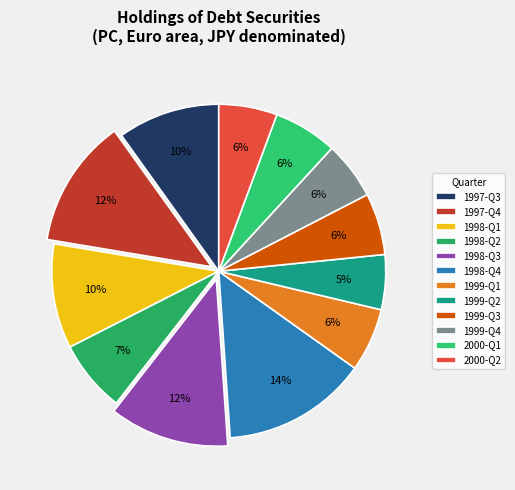

Is there any slice that represents more than half of the pie?

No